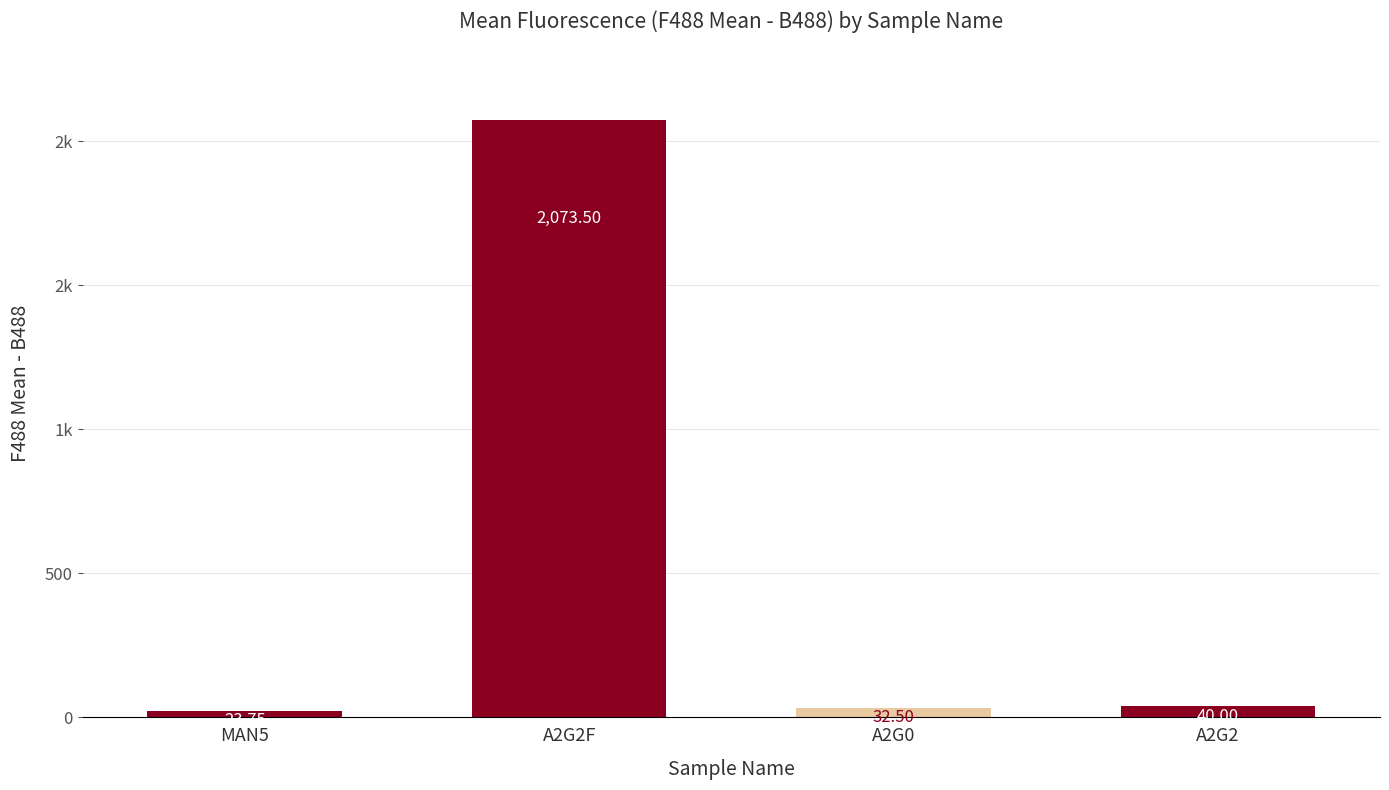

Does the chart contain any negative values?

No